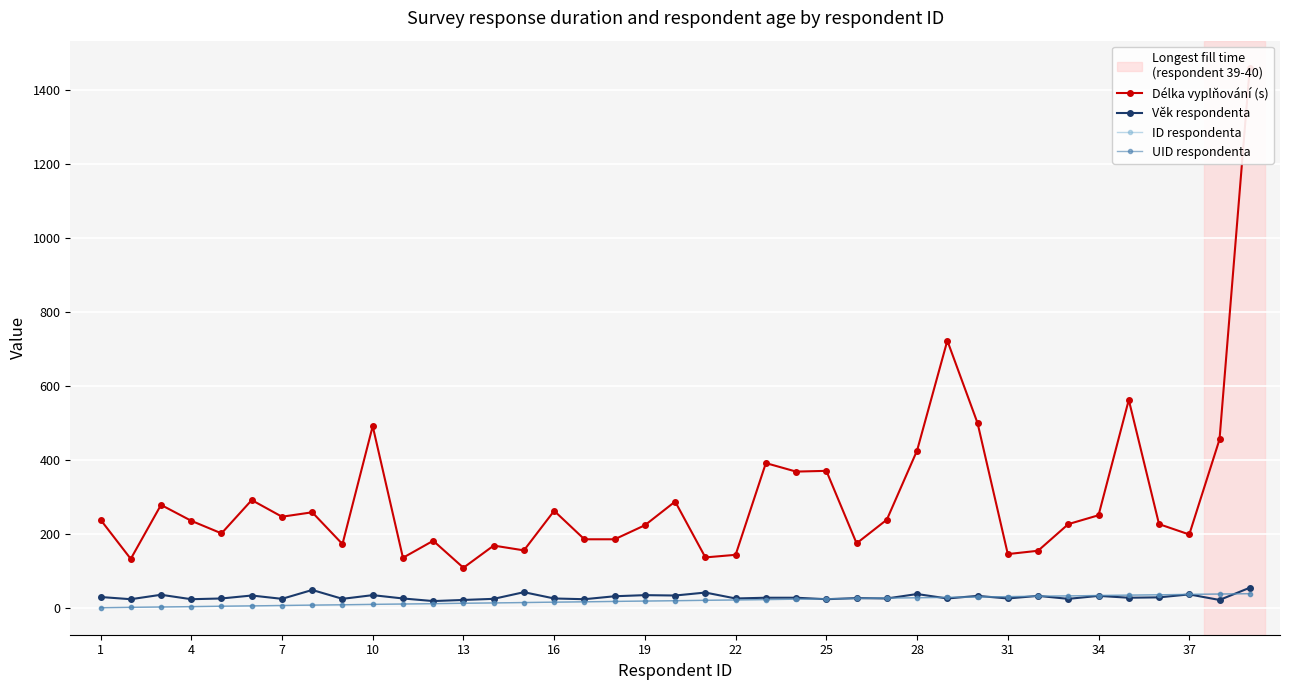

True or false: Délka vyplňování (s) and Věk respondenta intersect in this chart.

False